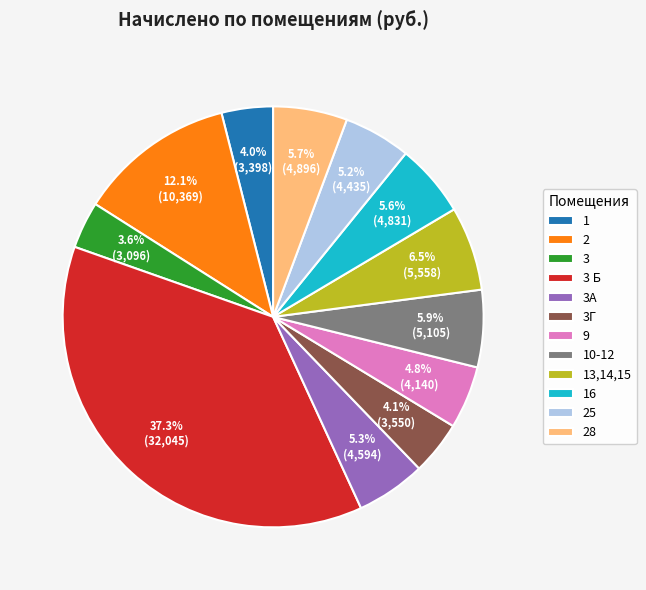

How many segments does this pie chart have?

12